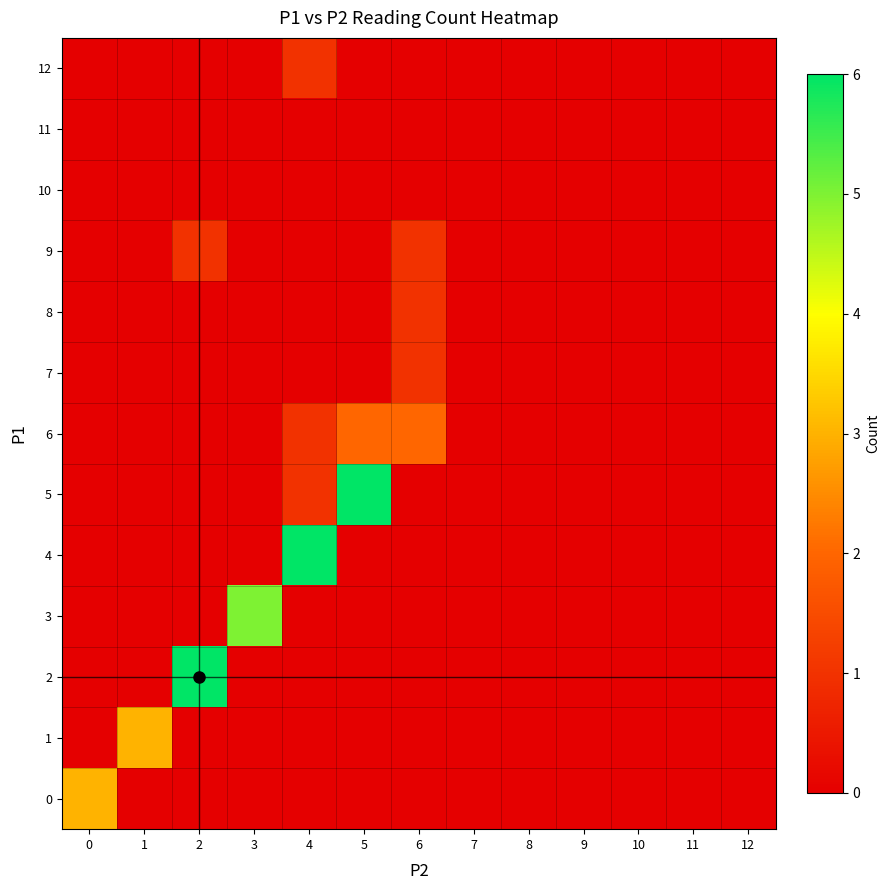

Reading right to left, what are all the values shown in this chart?

0: 12=0	11=0	10=0	9=0	8=0	7=0	6=0	5=0	4=0	3=0	2=0	1=0	0=3
1: 12=0	11=0	10=0	9=0	8=0	7=0	6=0	5=0	4=0	3=0	2=0	1=3	0=0
2: 12=0	11=0	10=0	9=0	8=0	7=0	6=0	5=0	4=0	3=0	2=6	1=0	0=0
3: 12=0	11=0	10=0	9=0	8=0	7=0	6=0	5=0	4=0	3=5	2=0	1=0	0=0
4: 12=0	11=0	10=0	9=0	8=0	7=0	6=0	5=0	4=6	3=0	2=0	1=0	0=0
5: 12=0	11=0	10=0	9=0	8=0	7=0	6=0	5=6	4=1	3=0	2=0	1=0	0=0
6: 12=0	11=0	10=0	9=0	8=0	7=0	6=2	5=2	4=1	3=0	2=0	1=0	0=0
7: 12=0	11=0	10=0	9=0	8=0	7=0	6=1	5=0	4=0	3=0	2=0	1=0	0=0
8: 12=0	11=0	10=0	9=0	8=0	7=0	6=1	5=0	4=0	3=0	2=0	1=0	0=0
9: 12=0	11=0	10=0	9=0	8=0	7=0	6=1	5=0	4=0	3=0	2=1	1=0	0=0
10: 12=0	11=0	10=0	9=0	8=0	7=0	6=0	5=0	4=0	3=0	2=0	1=0	0=0
11: 12=0	11=0	10=0	9=0	8=0	7=0	6=0	5=0	4=0	3=0	2=0	1=0	0=0
12: 12=0	11=0	10=0	9=0	8=0	7=0	6=0	5=0	4=1	3=0	2=0	1=0	0=0